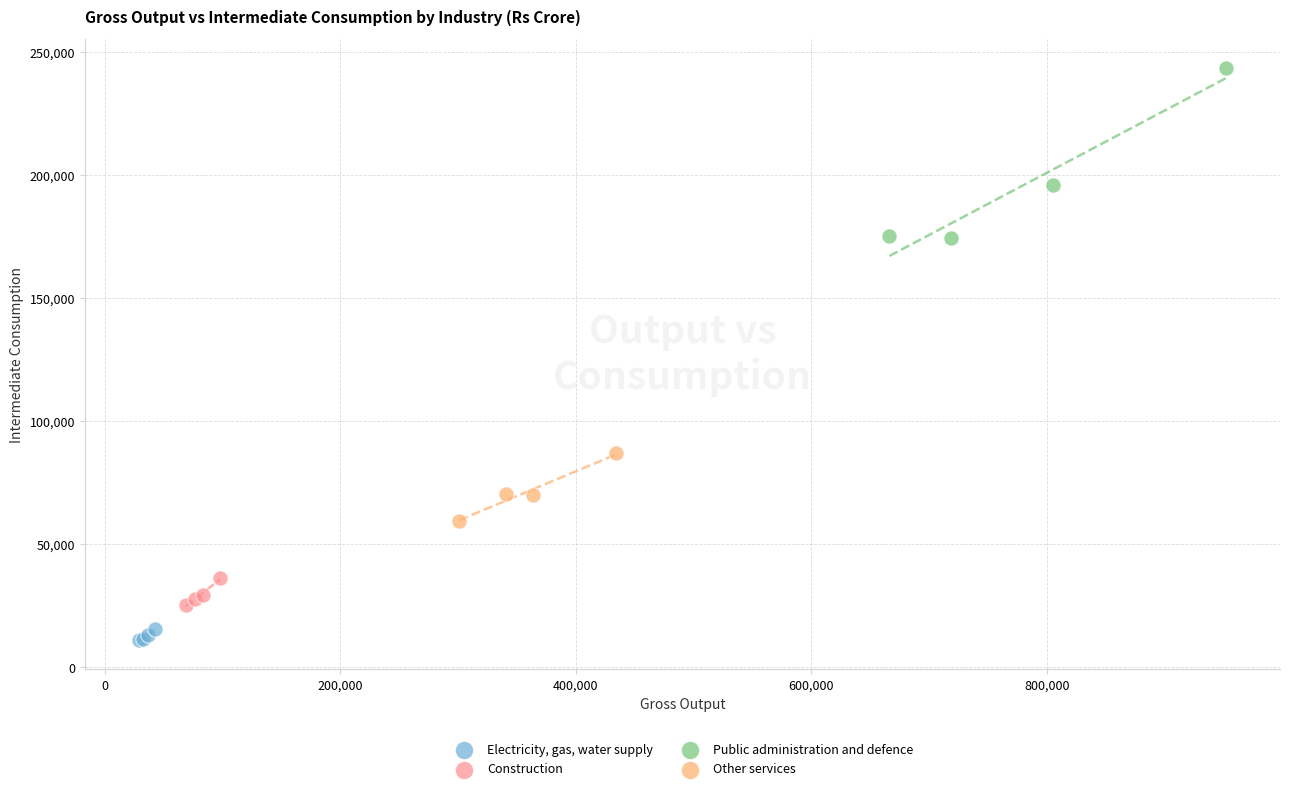

Which series contains the highest Y value?

Public administration and defence